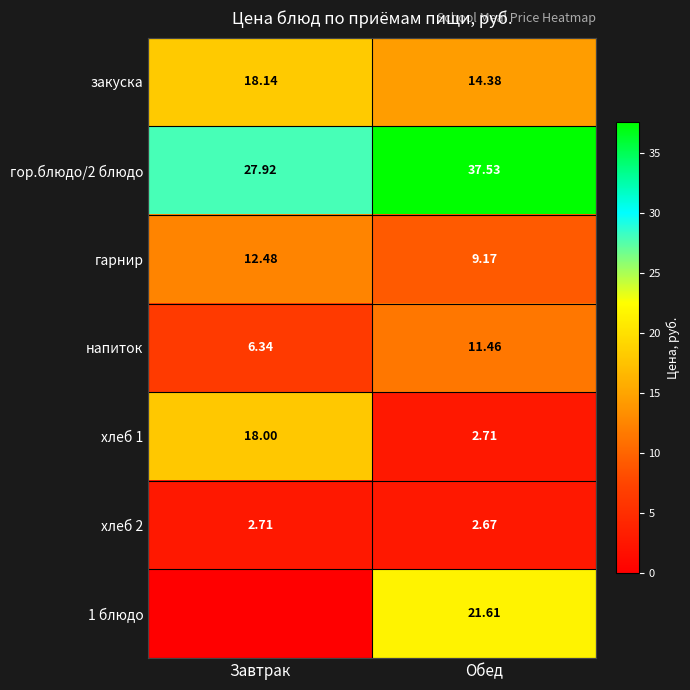

Is the value of гарнир at Обед greater than the value of хлеб 1 at Завтрак?

No